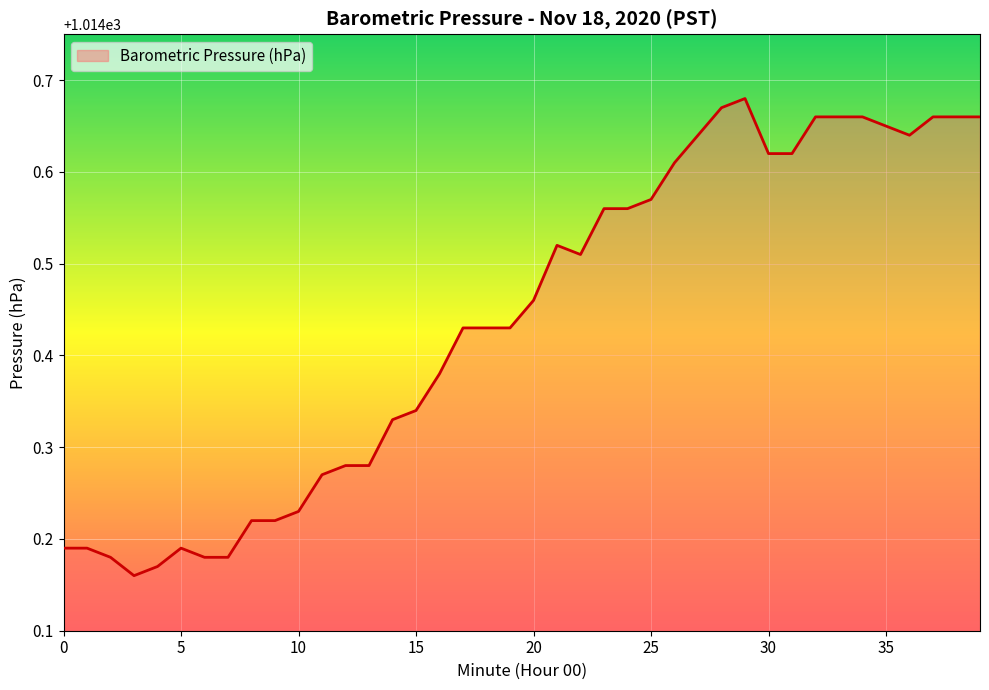

Count the values in the range 1014 to 1015.

40